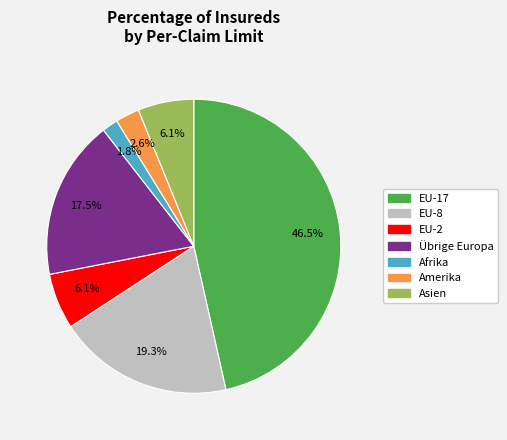

To the nearest percent, what portion does EU-8 represent?

19%